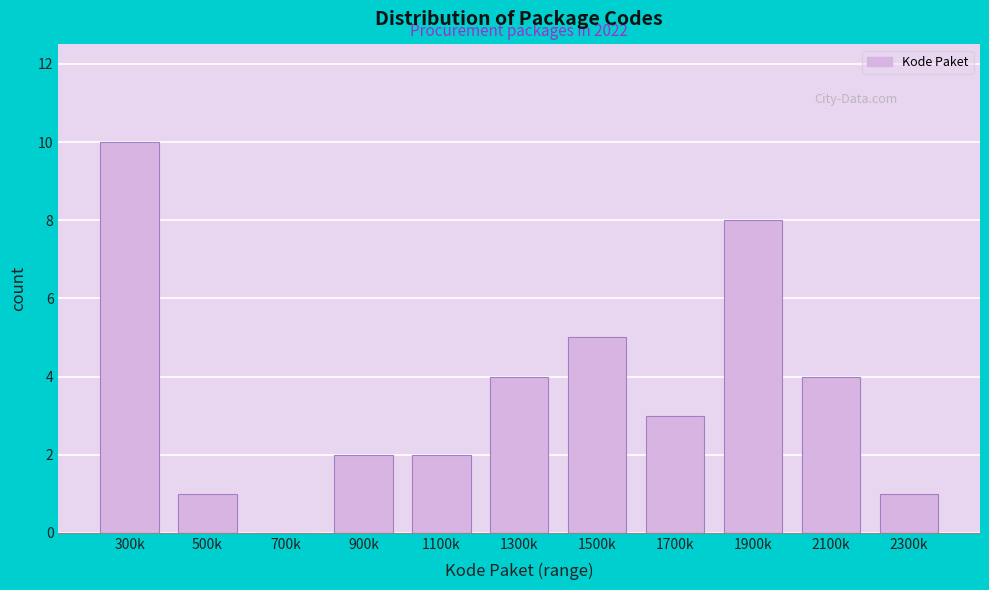

Reading right to left, transcribe all the data shown in this chart.

2300k=1	2100k=4	1900k=8	1700k=3	1500k=5	1300k=4	1100k=2	900k=2	700k=0	500k=1	300k=10